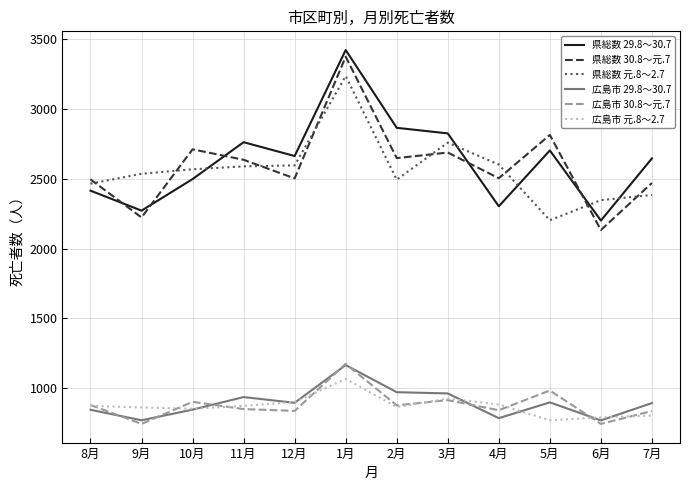

What is the spread (max minus min) of values at 11月?

1911